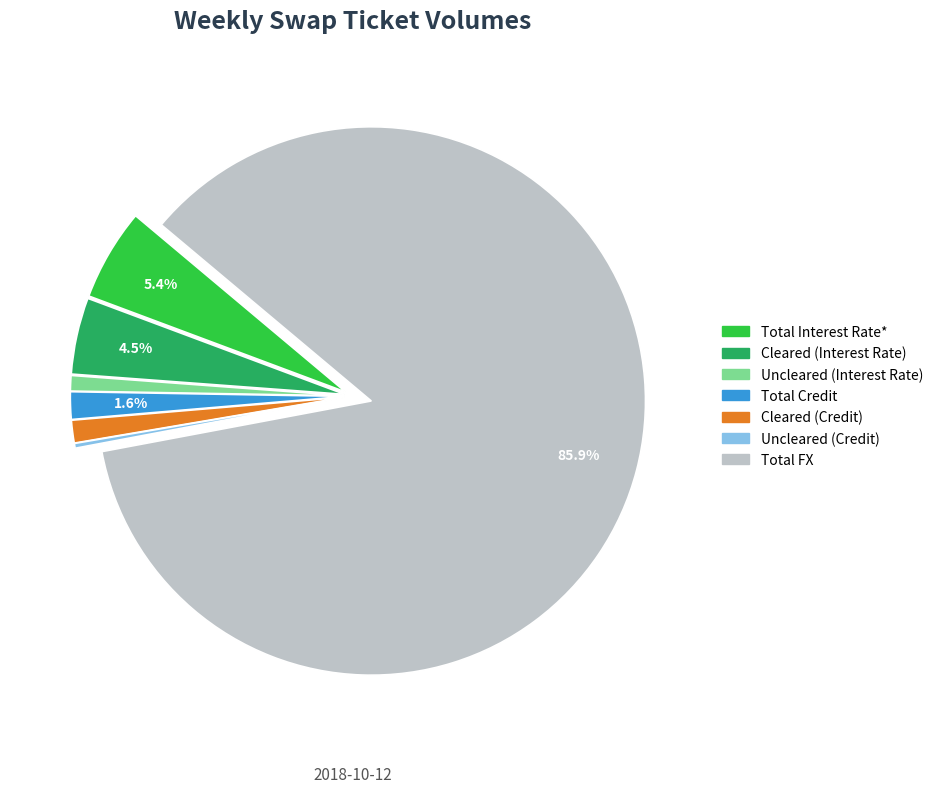

Is the sum of Uncleared (Credit) and Cleared (Credit) greater than half?

No